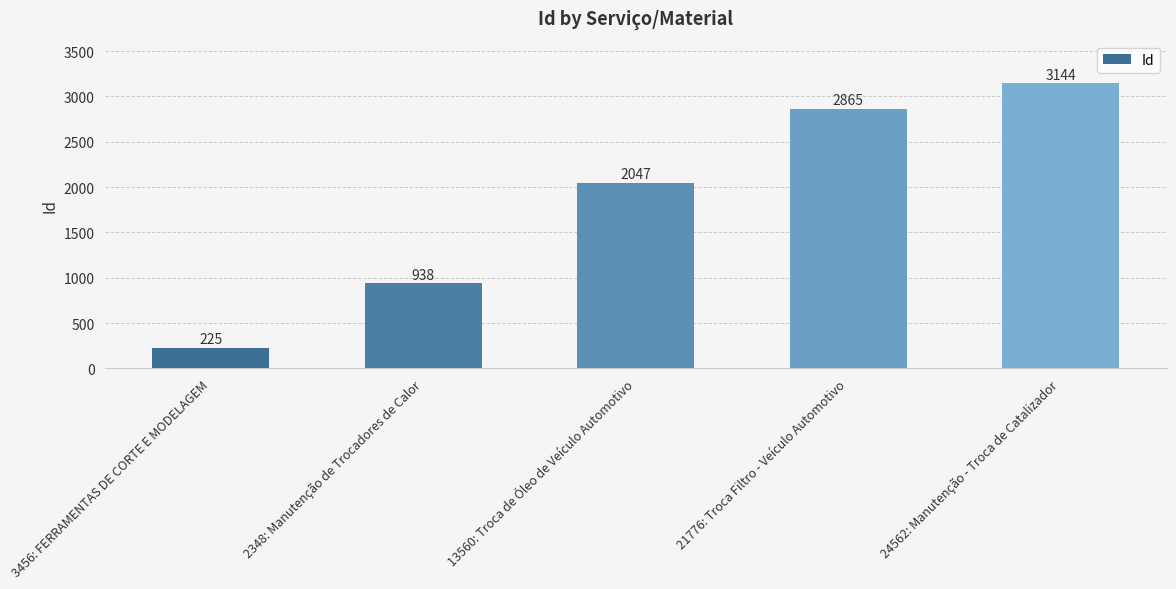

What is the difference between the maximum and minimum values?

2919